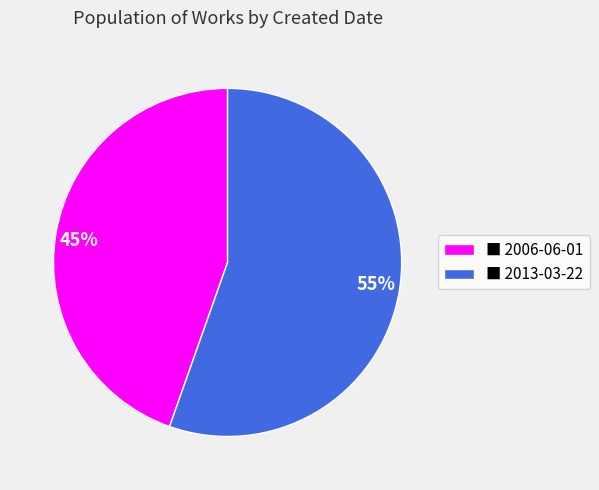

To the nearest percent, what is the average slice percentage?

50%